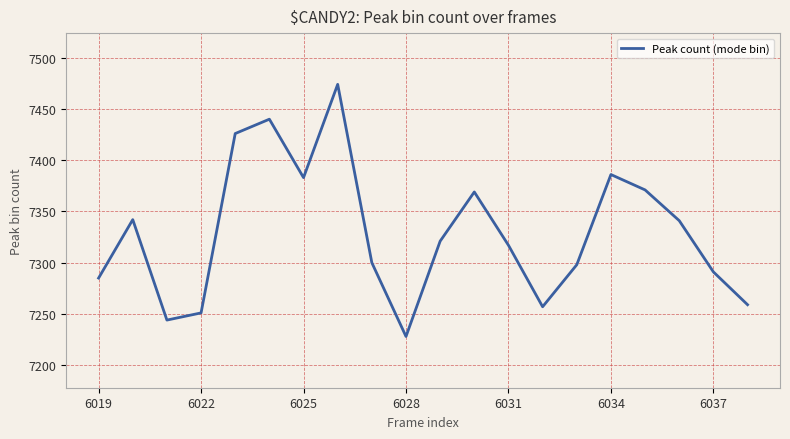

What is the greatest value displayed?

7474